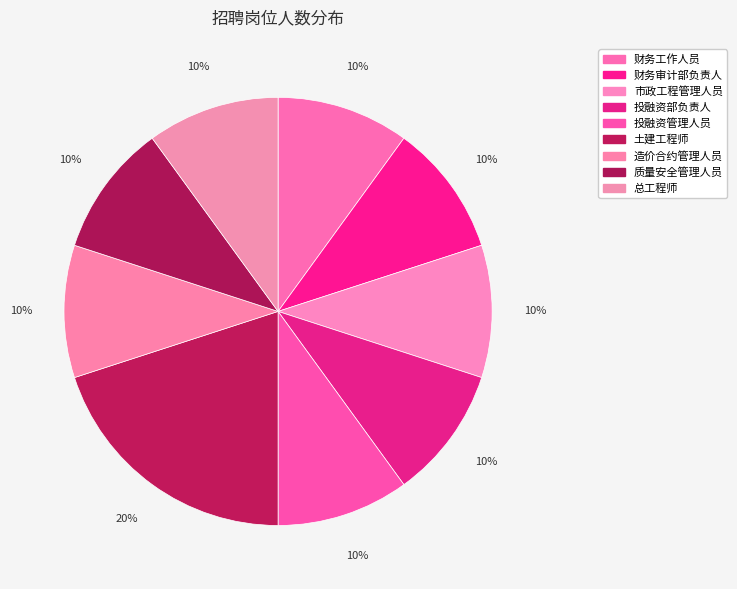

What is the ratio of the value at 总工程师 to the value at 投融资管理人员?

1.0